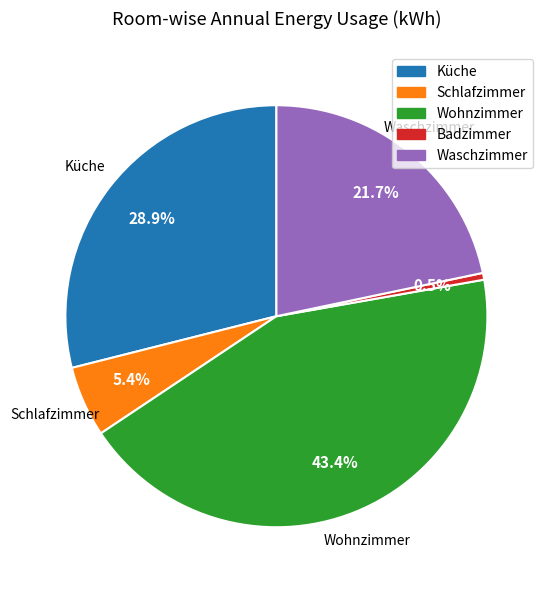

The Waschzimmer slice represents 22% of the pie. True or false?

True